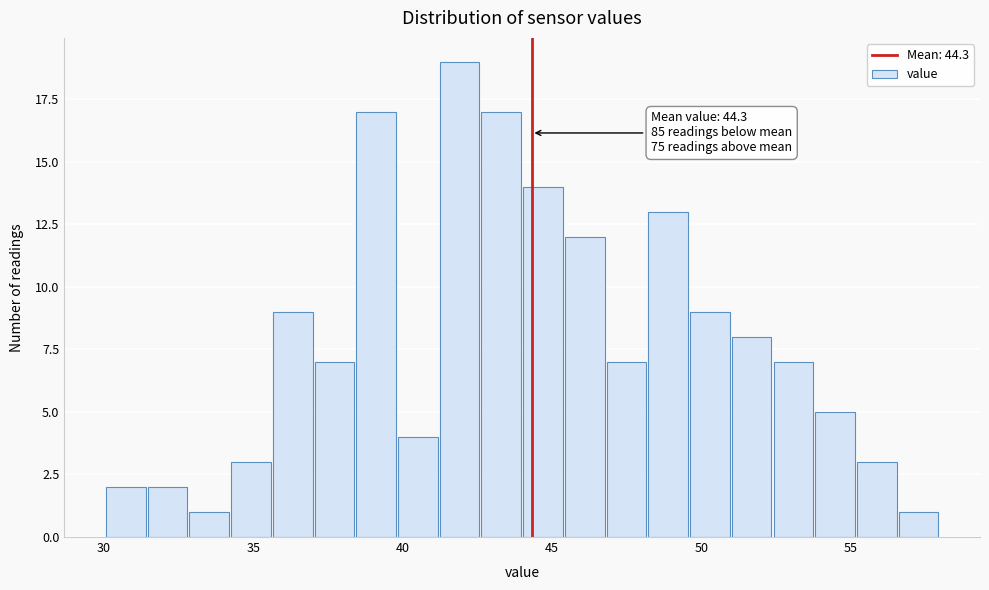

Around what value on the x-axis is the tallest bar? Give the approximate position of its centre, as read against the axis.

42.0